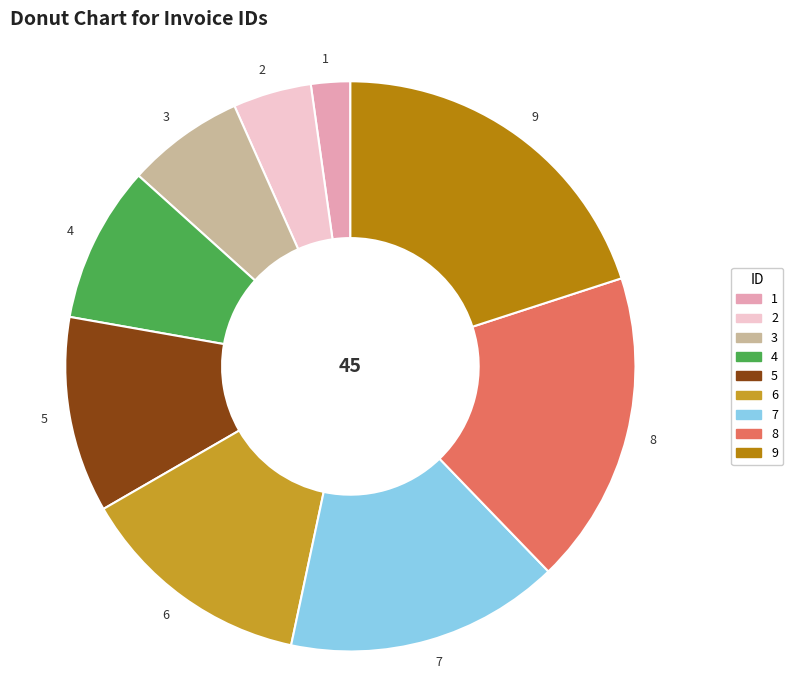

Which category has the biggest portion of the pie?

9